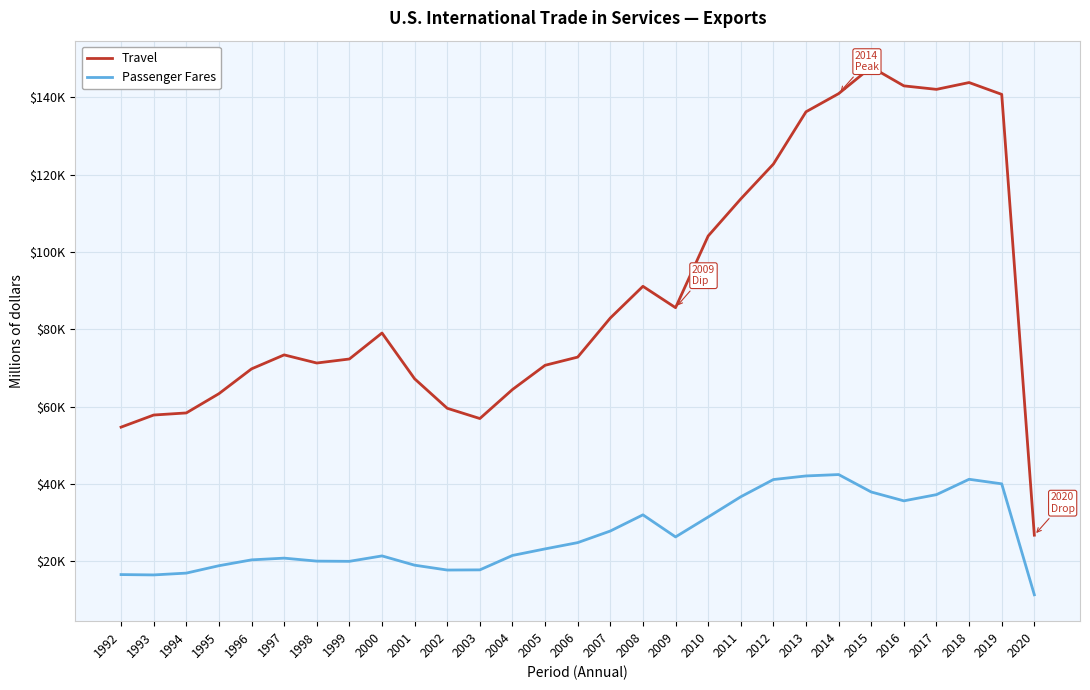

List the series in order of their overall mean, lowest first.

Passenger Fares, Travel